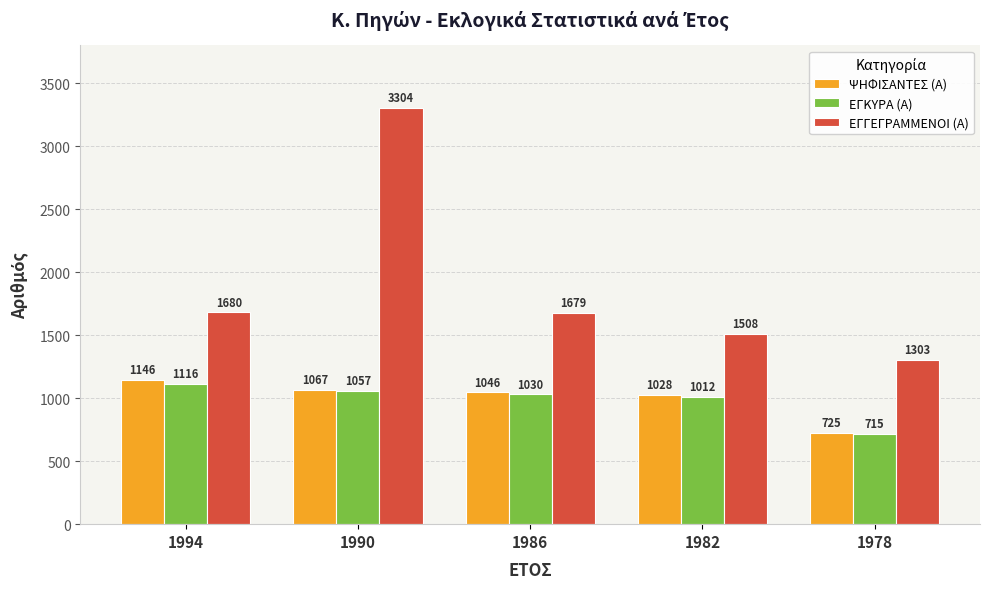

Are the bars grouped side by side (vs. stacked)?

Yes